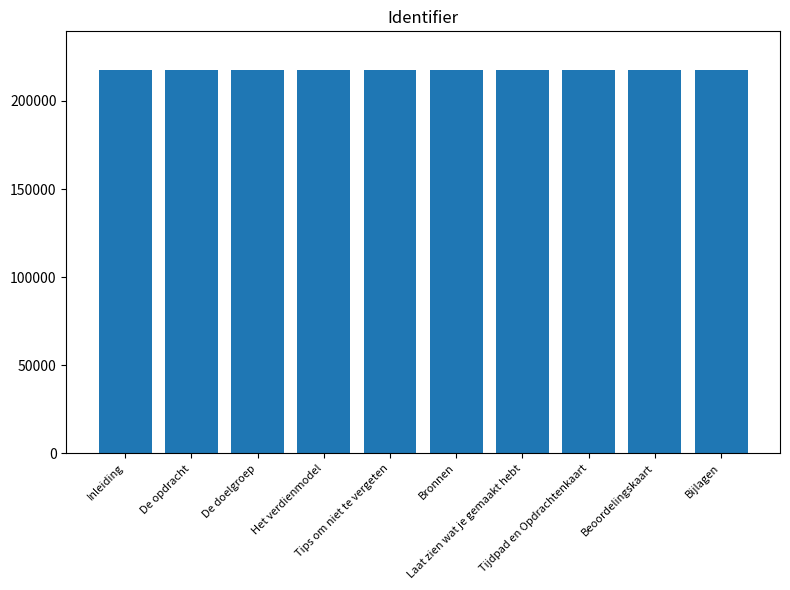

What is the greatest value displayed?

217739